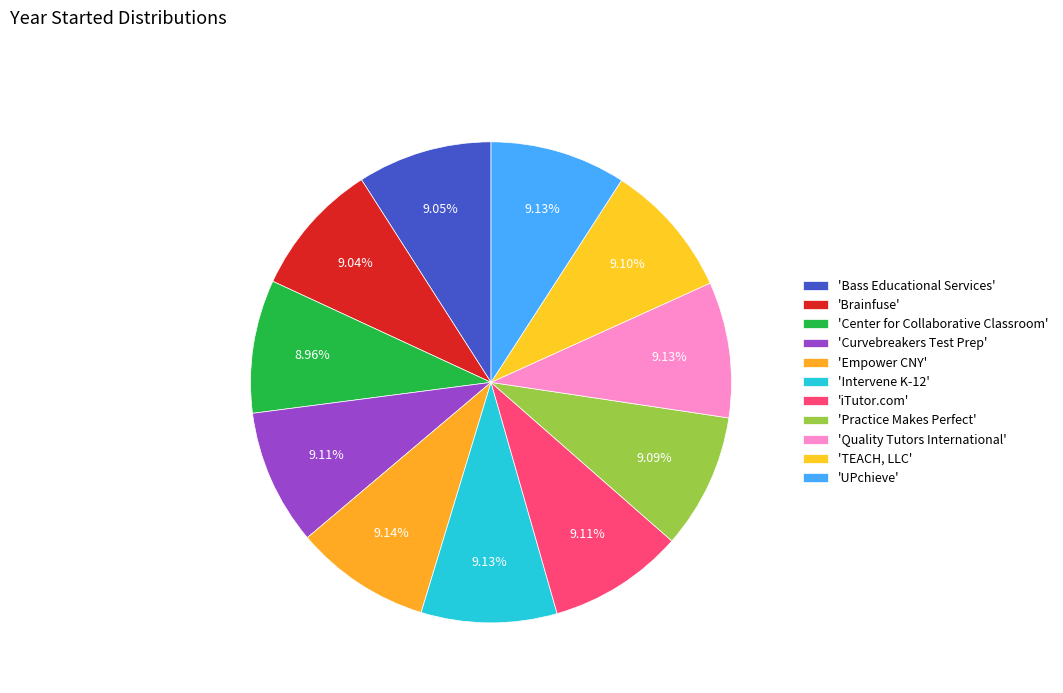

Which category has the biggest portion of the pie?

Empower CNY